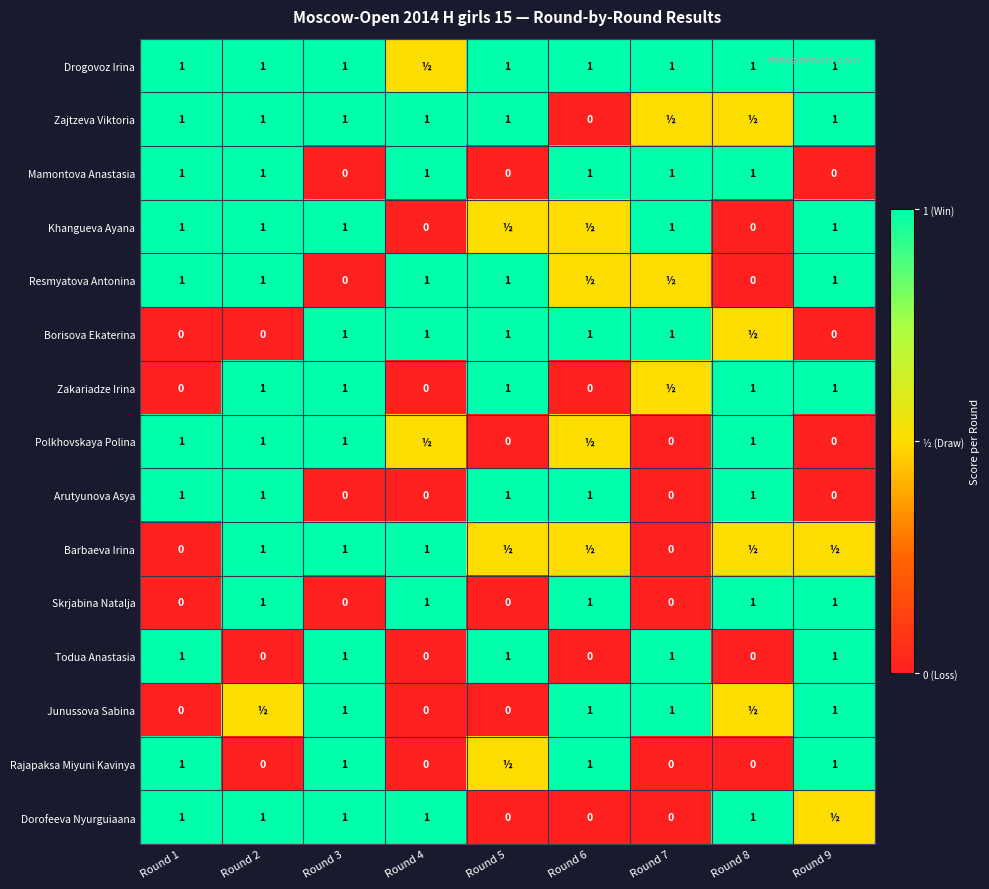

At how many categories does at least one series exceed 0?

9